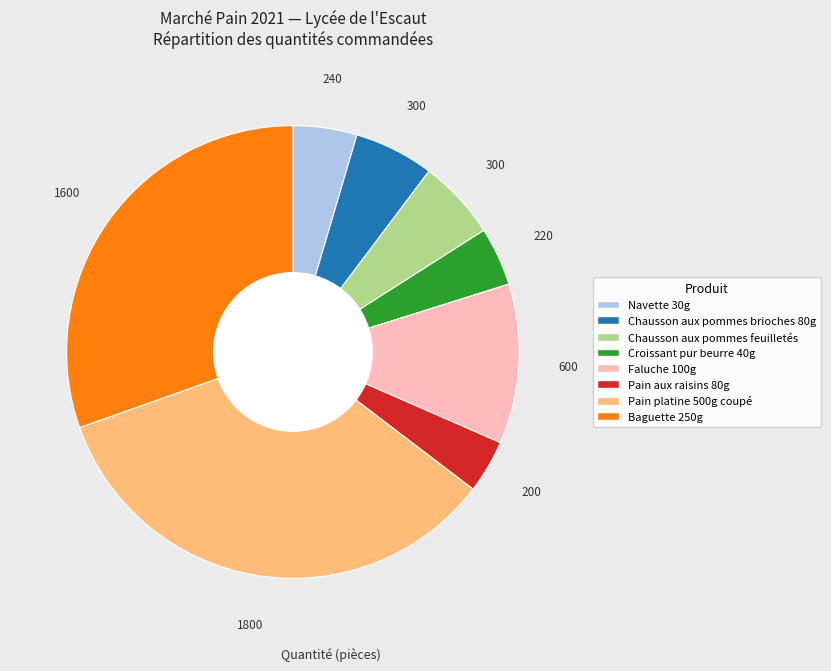

Is the sum of Croissant pur beurre 40g and Faluche 100g greater than half?

No